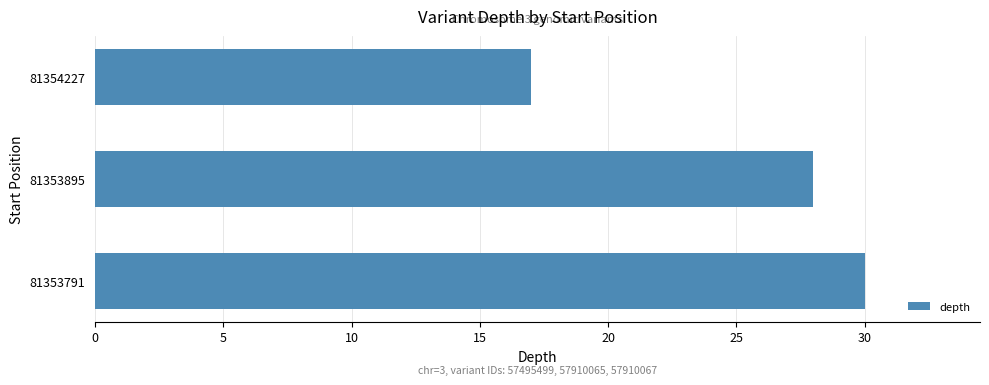

Approximately how many times larger is the value at 81353791 compared to 81354227?

1.8